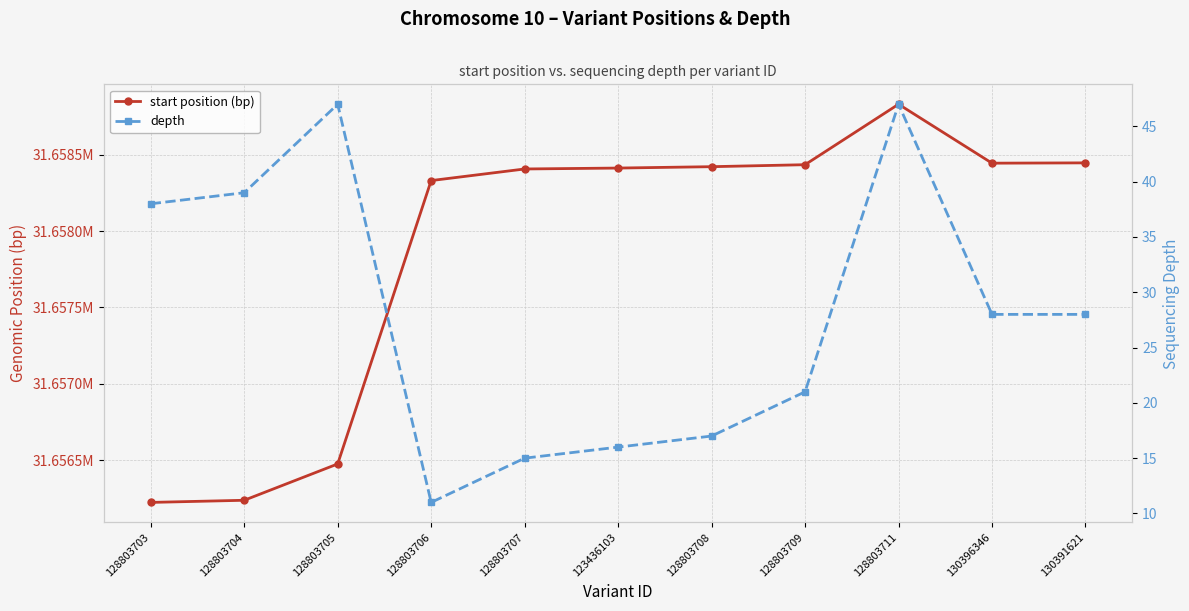

What position from the right is 128803709?

4